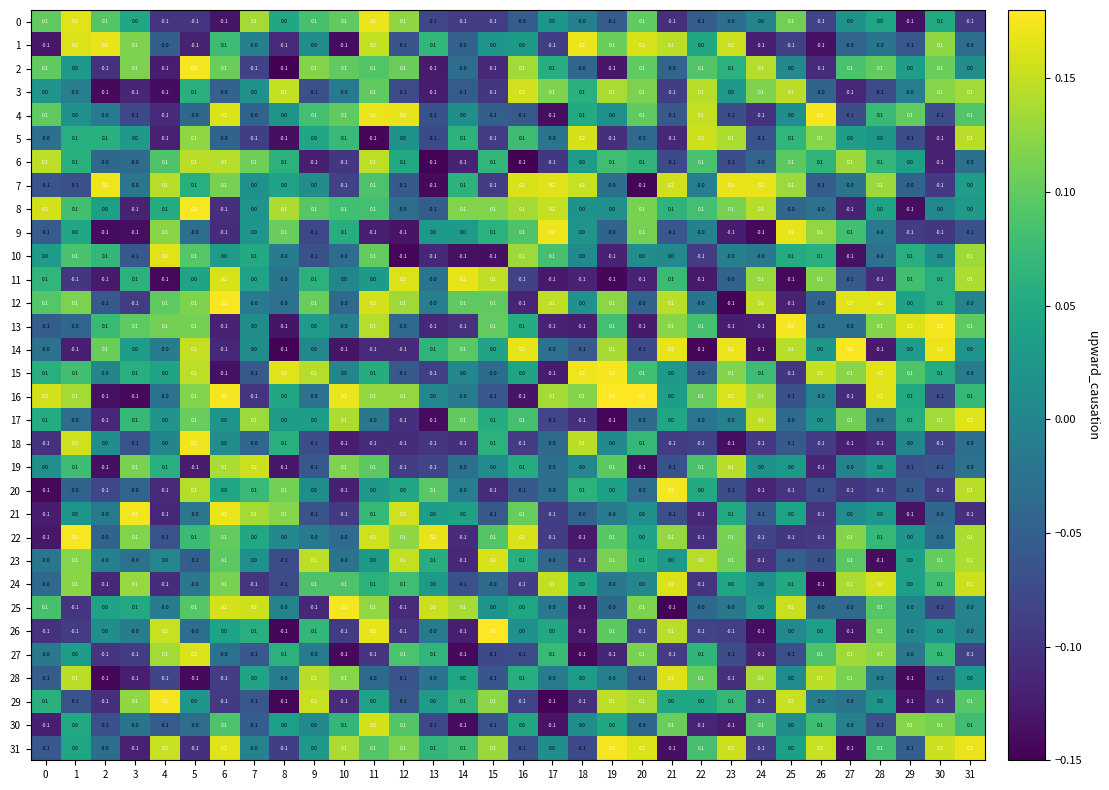

At how many categories does at least one series exceed 0?

32